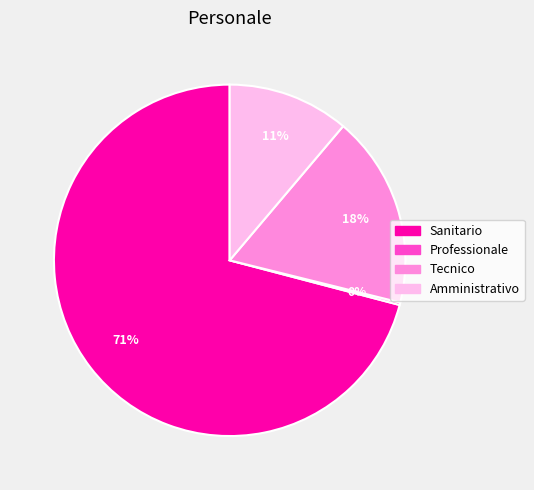

To the nearest percent, what is the difference between the largest and smallest slice percentages?

71%